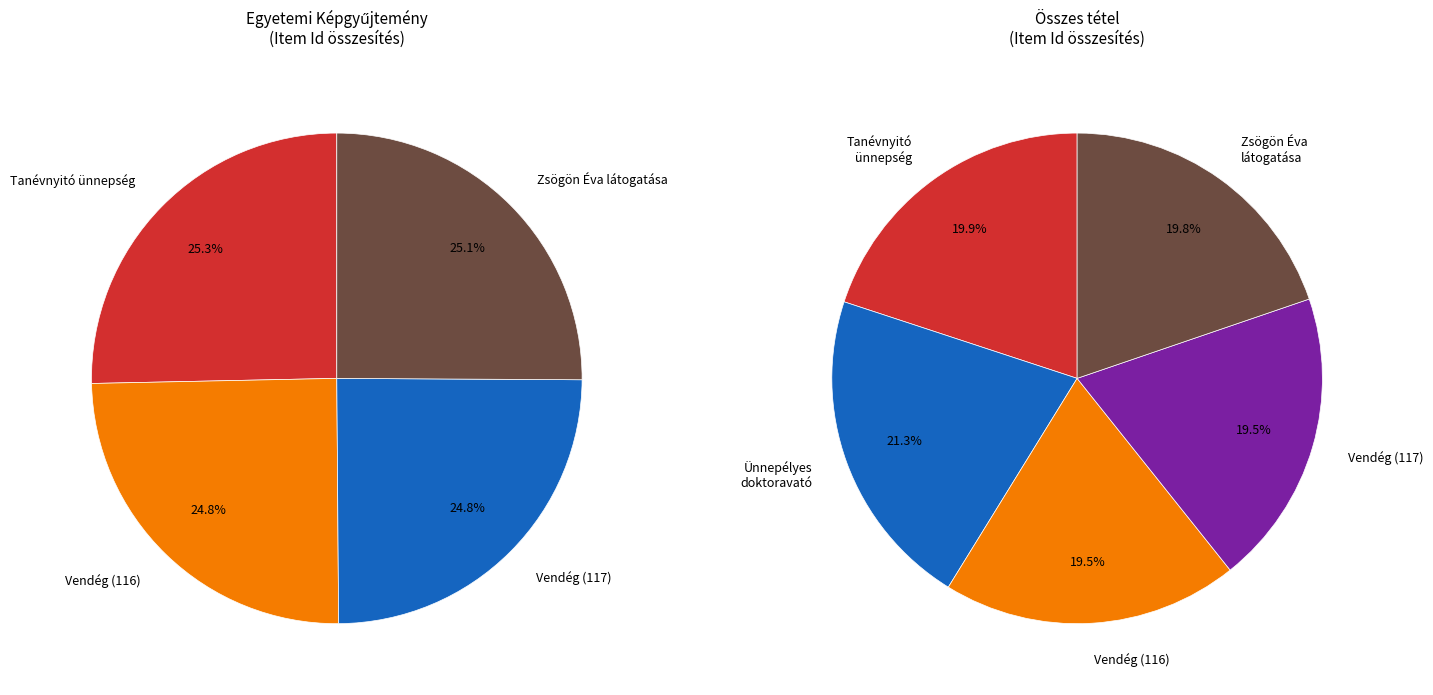

What is the change in value from Ünnepélyes doktoravató to Zsögön Éva látogatása?

-1346